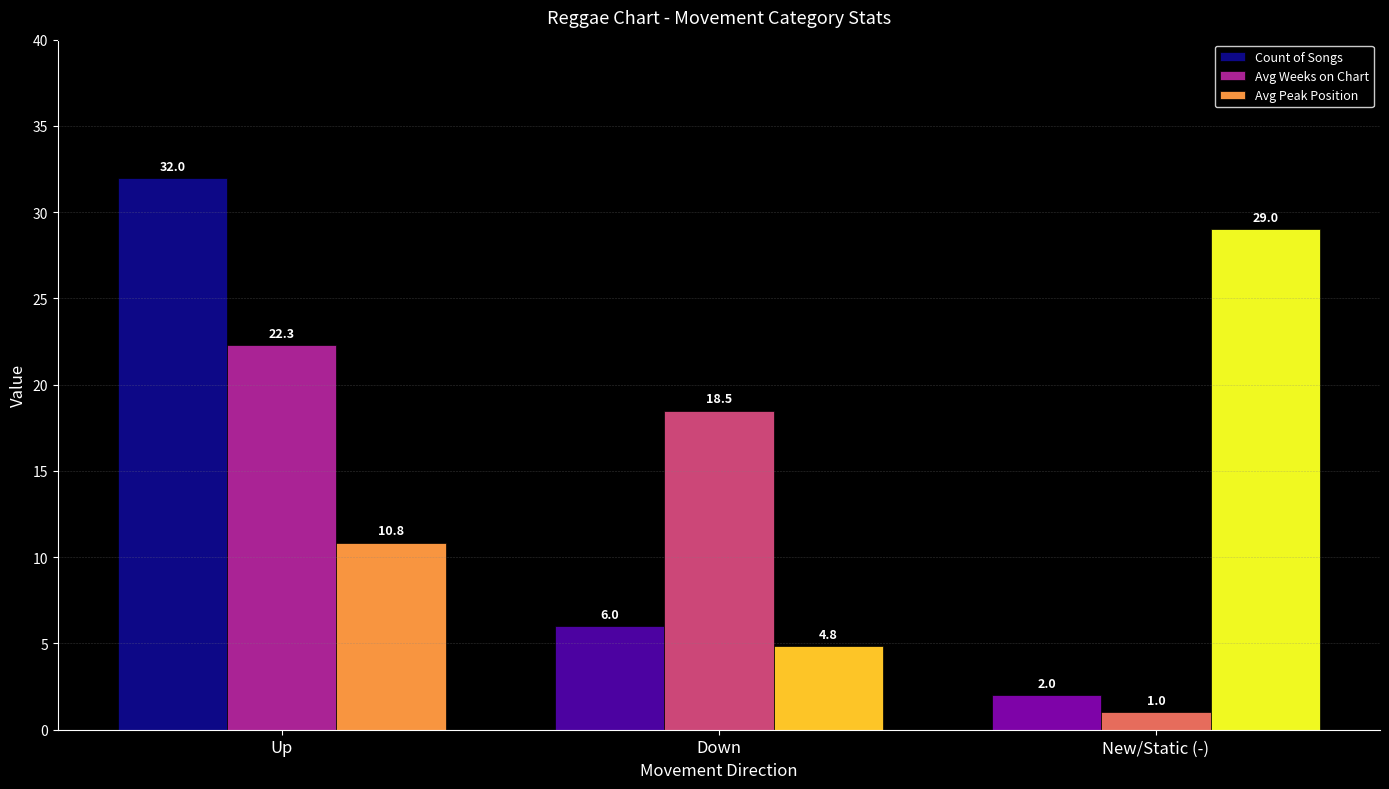

List the series in order of their overall mean, highest first.

Avg Peak Position, Avg Weeks on Chart, Count of Songs